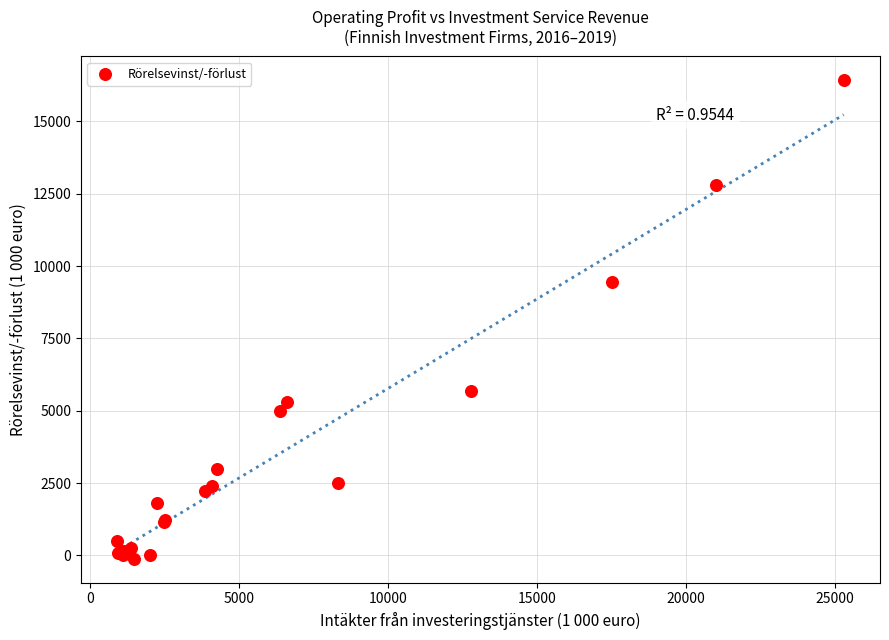

What Y value in the scatter plot is closest to 8150?

9438.4